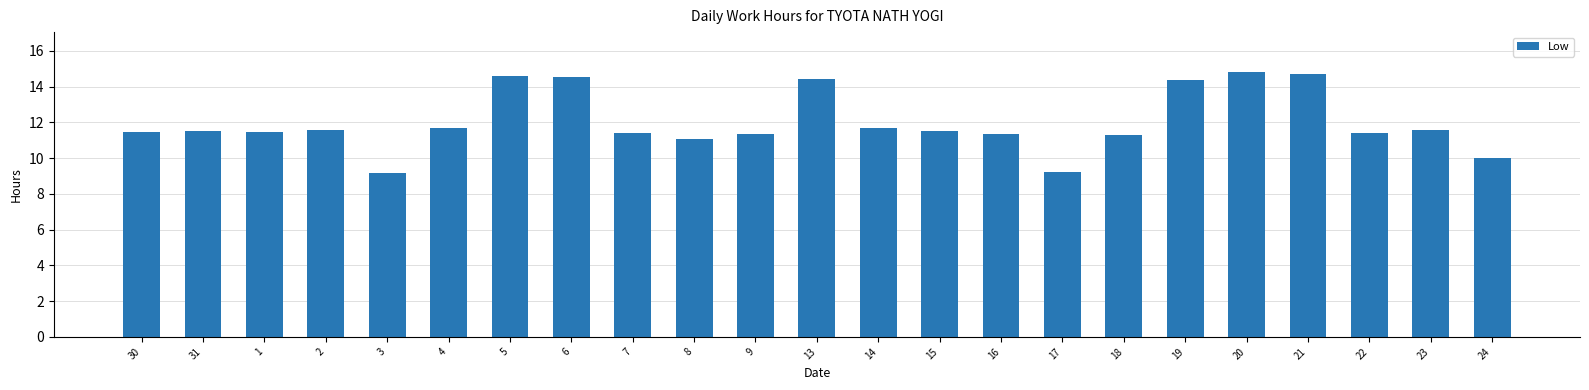

What is the smallest value displayed?

9.2